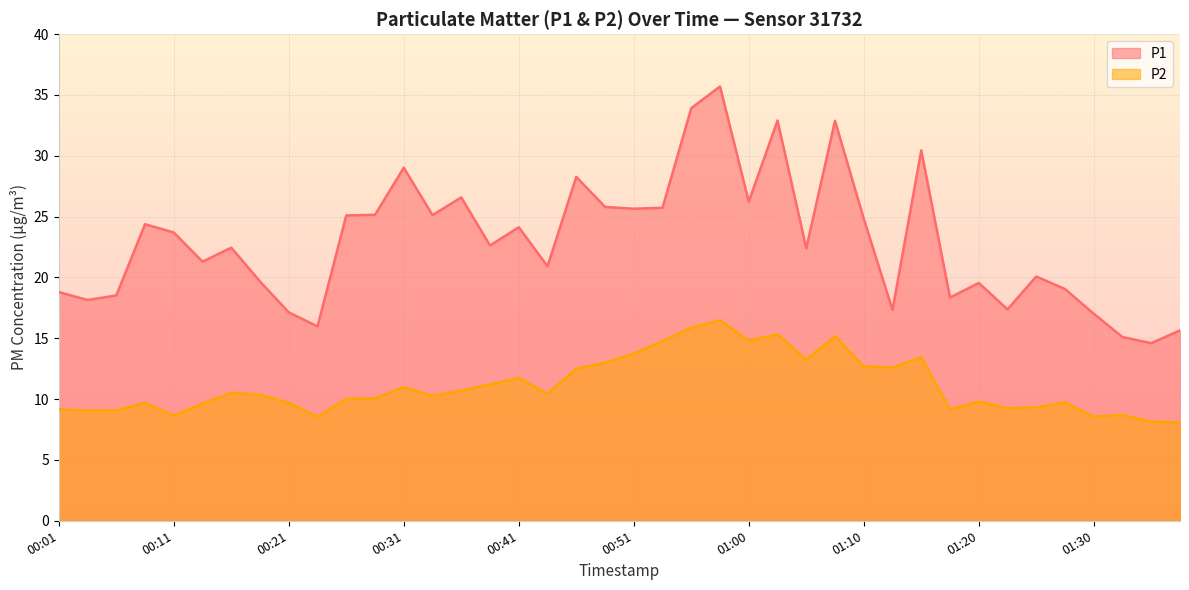

Reading left to right, what are all the values shown in this chart?

P1: 18.8	18.1	18.5	24.4	23.7	21.3	22.4	19.7	17.1	16.0	25.1	25.1	29.0	25.1	26.6	22.6	24.1	20.9	28.3	25.8	25.6	25.7	33.9	35.7	26.2	32.9	22.4	32.9	24.8	17.3	30.4	18.4	19.6	17.4	20.1	19.1	17.0	15.1	14.6	15.7
P2: 9.2	9.1	9.1	9.7	8.7	9.6	10.5	10.3	9.7	8.6	10.0	10.1	11.0	10.3	10.7	11.2	11.7	10.4	12.5	13.0	13.7	14.8	15.9	16.5	14.8	15.3	13.2	15.2	12.7	12.6	13.4	9.2	9.8	9.2	9.3	9.7	8.6	8.7	8.2	8.1